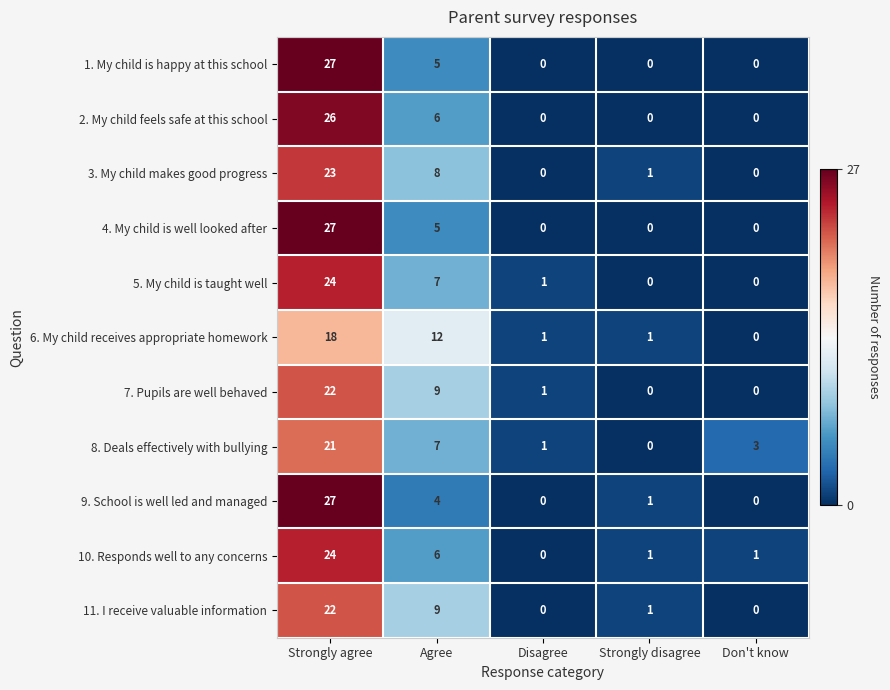

Where is 2. My child feels safe at this school nearest to the value 13?

Agree